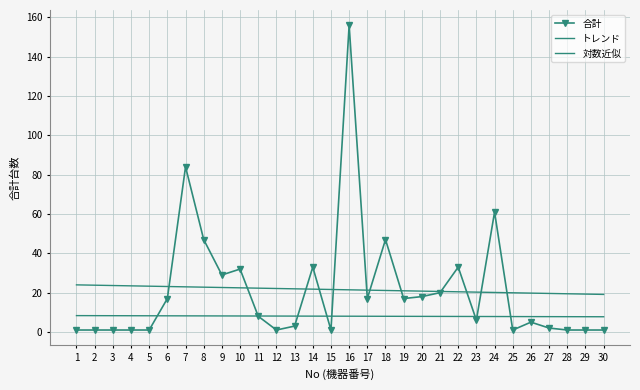

Which series has the largest total across all categories?

合計